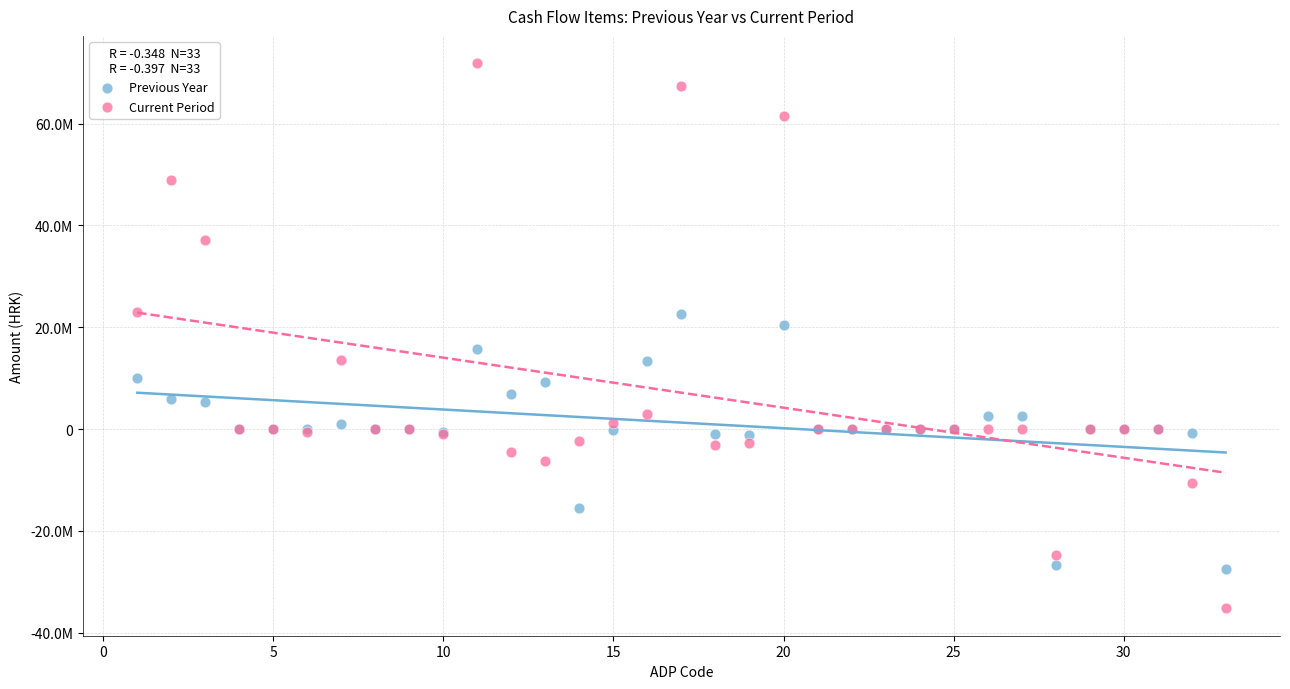

Which series reaches the maximum Y coordinate?

Current Period